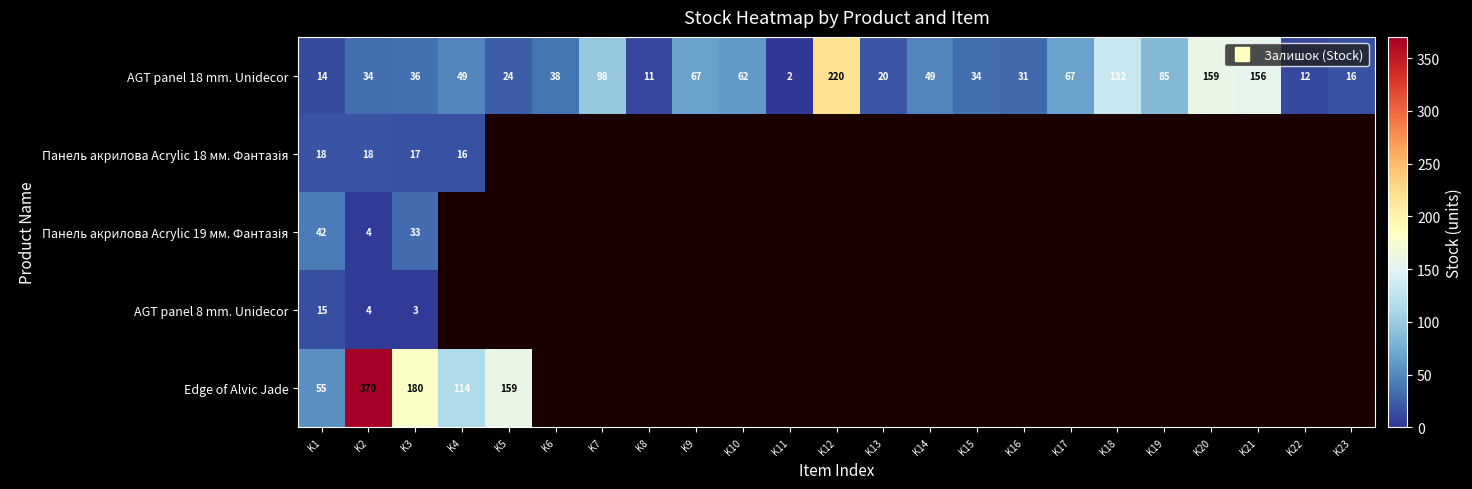

Rank the series at K2 from highest to lowest value.

Edge of Alvic Jade, AGT panel 18 mm. Unidecor, Панель акрилова Acrylic 18 мм. Фантазія, Панель акрилова Acrylic 19 мм. Фантазія, AGT panel 8 mm. Unidecor